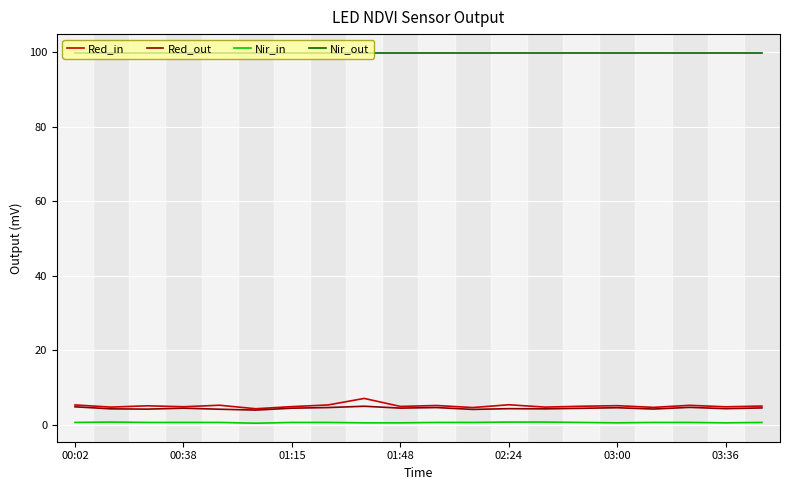

Which series has the largest range (max minus min)?

Red_in